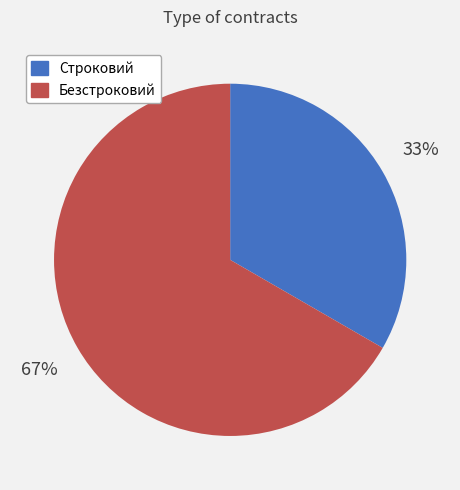

What is the smallest slice in the pie chart?

Строковий